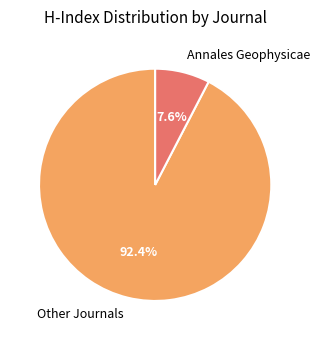

Rank the categories by value from lowest to highest.

Annales Geophysicae, Other Journals